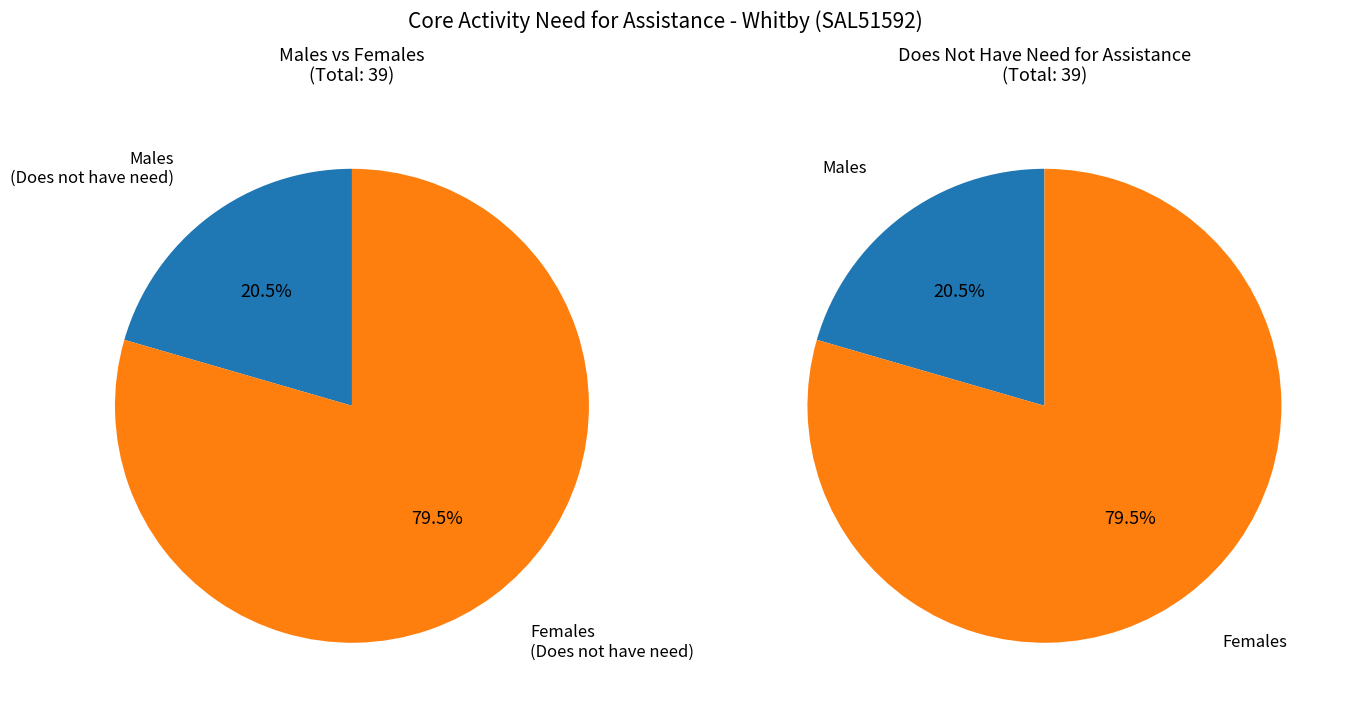

Which series has the largest range (max minus min)?

Females